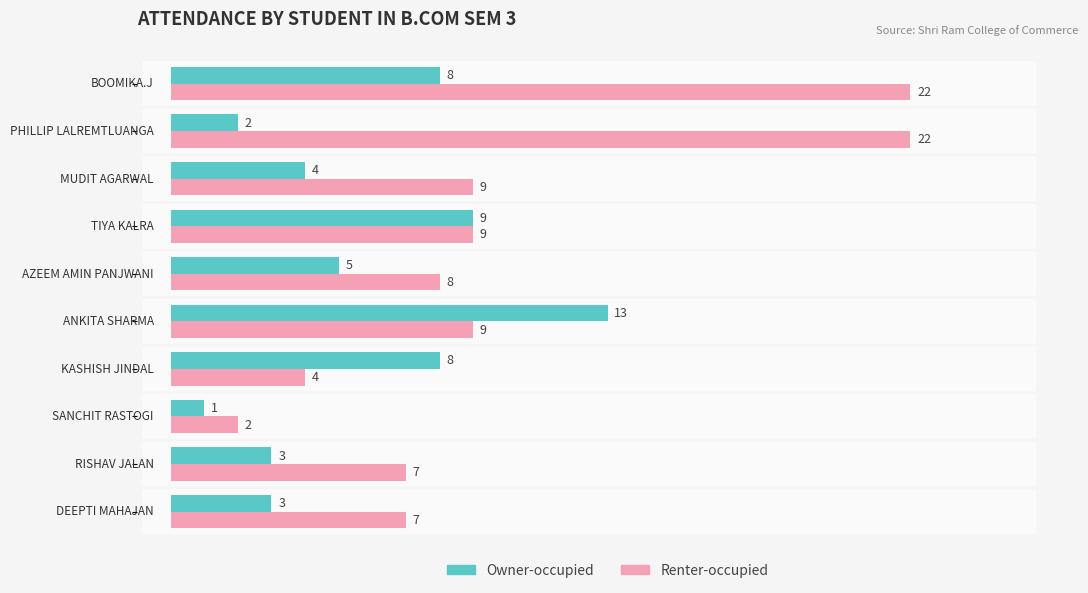

Rank the series by their average value, from highest to lowest.

Renter-occupied, Owner-occupied